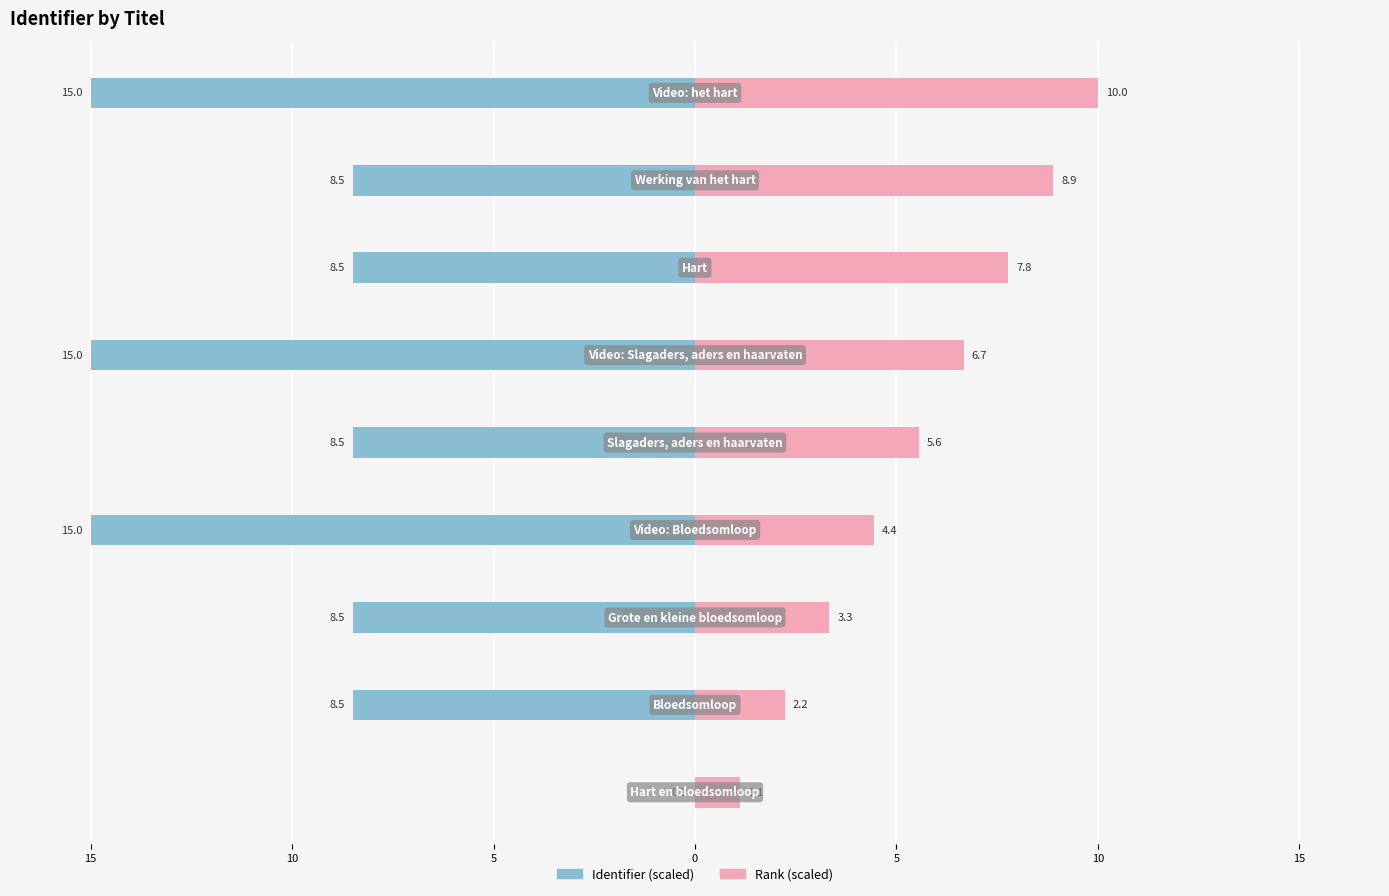

The value of Identifier (scaled) at 10 is -8.5. True or false?

True